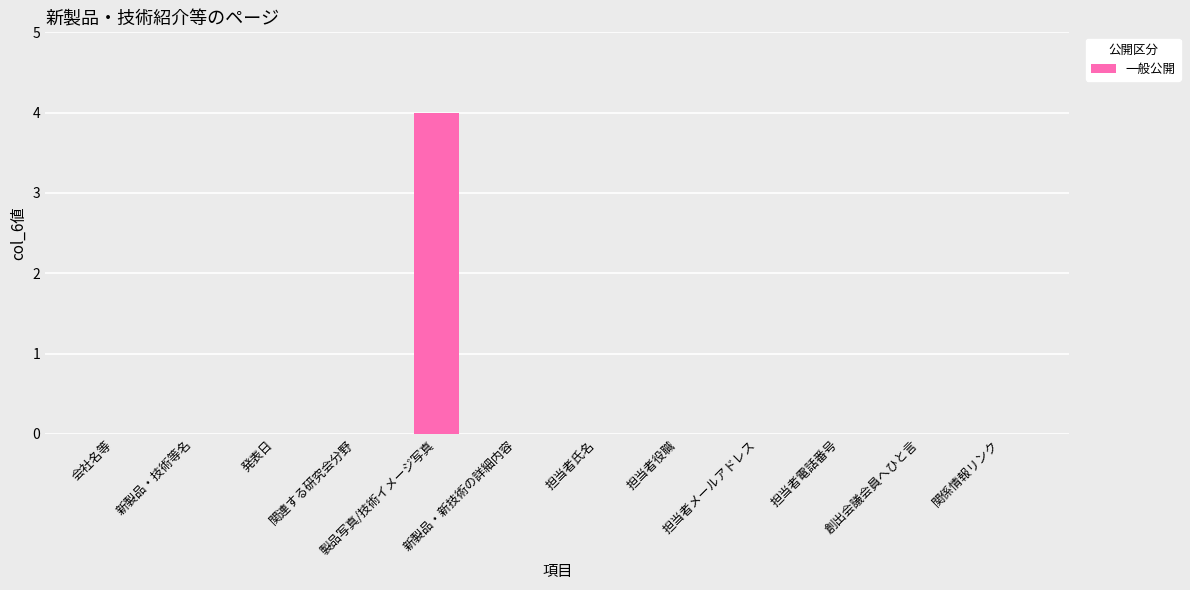

Which category has the highest value across all series?

製品写真/技術イメージ写真